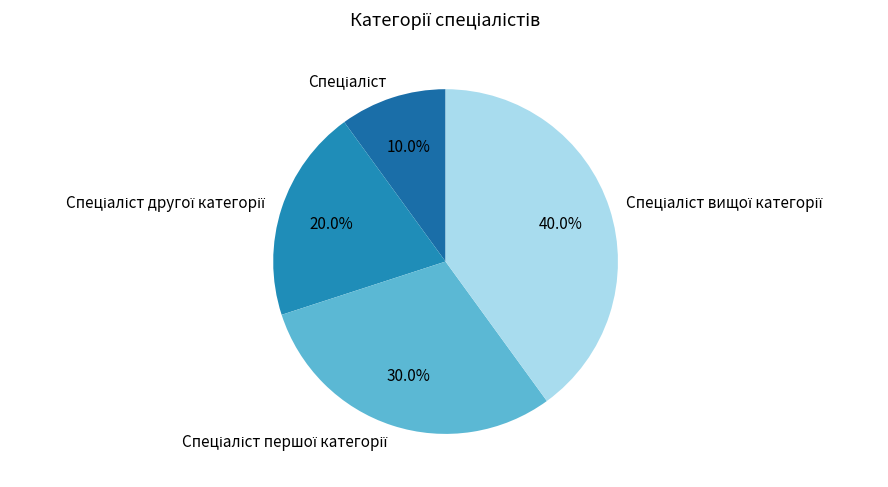

How many segments does this pie chart have?

4